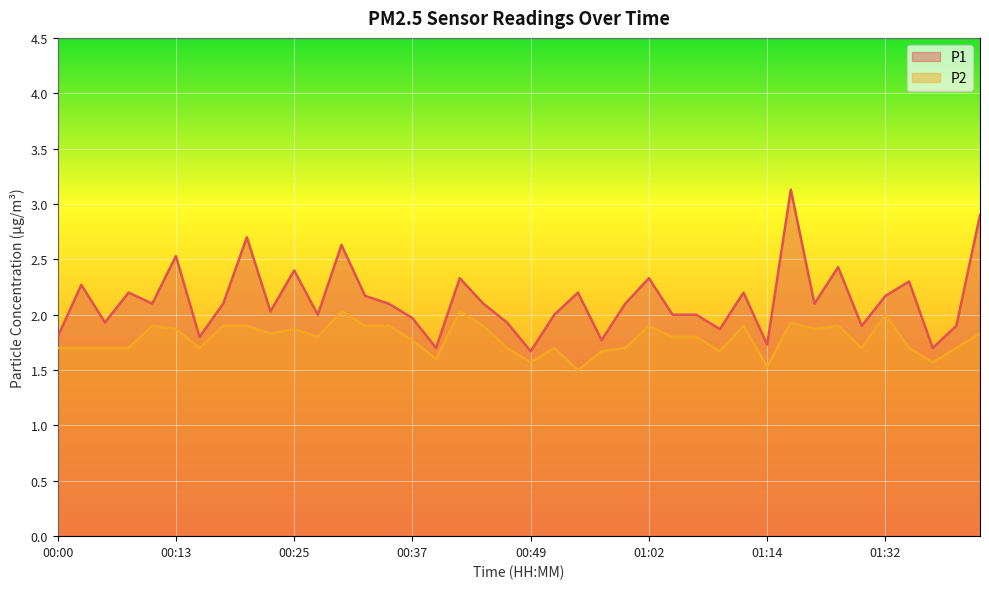

Rank the series at 00:30 from highest to lowest value.

P1, P2